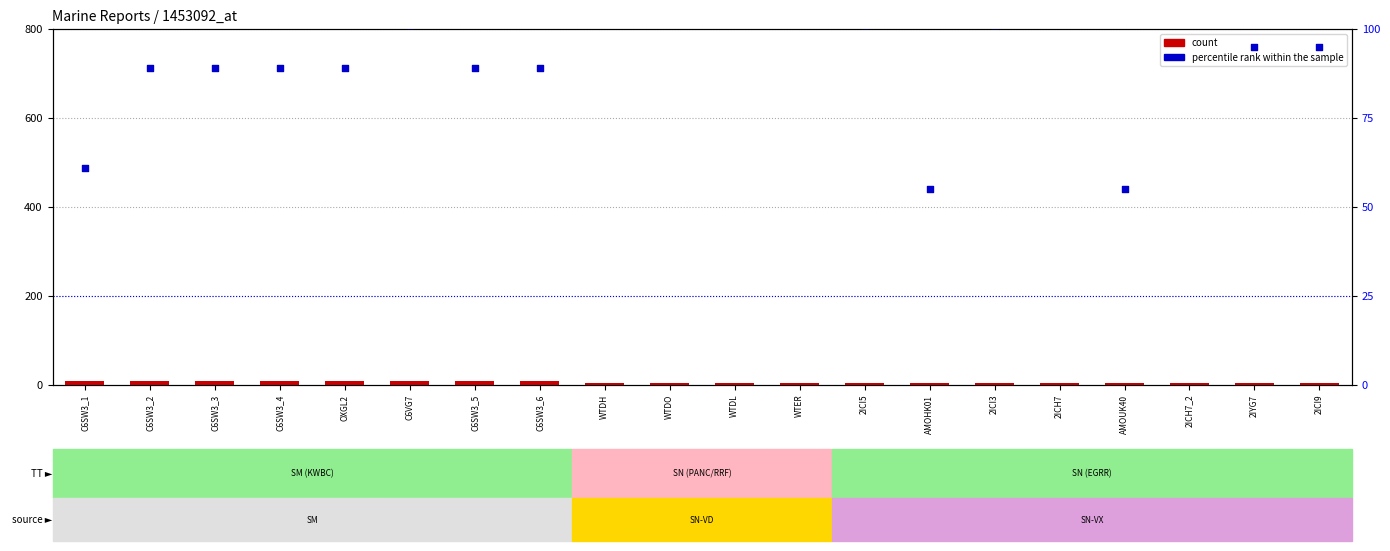

What is the total value across all series at 2ICI3?

105